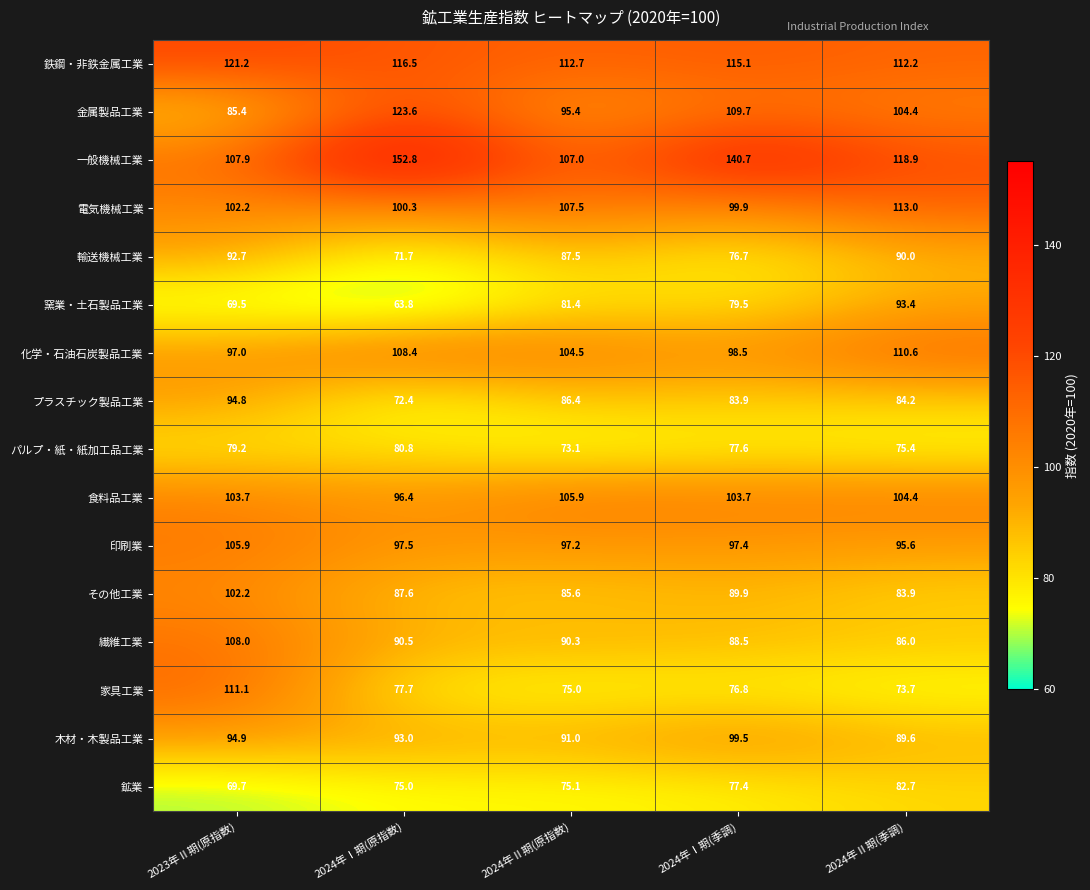

Which series changed the most between 2023年Ⅱ期(原指数) and 2024年Ⅱ期(季調)?

家具工業